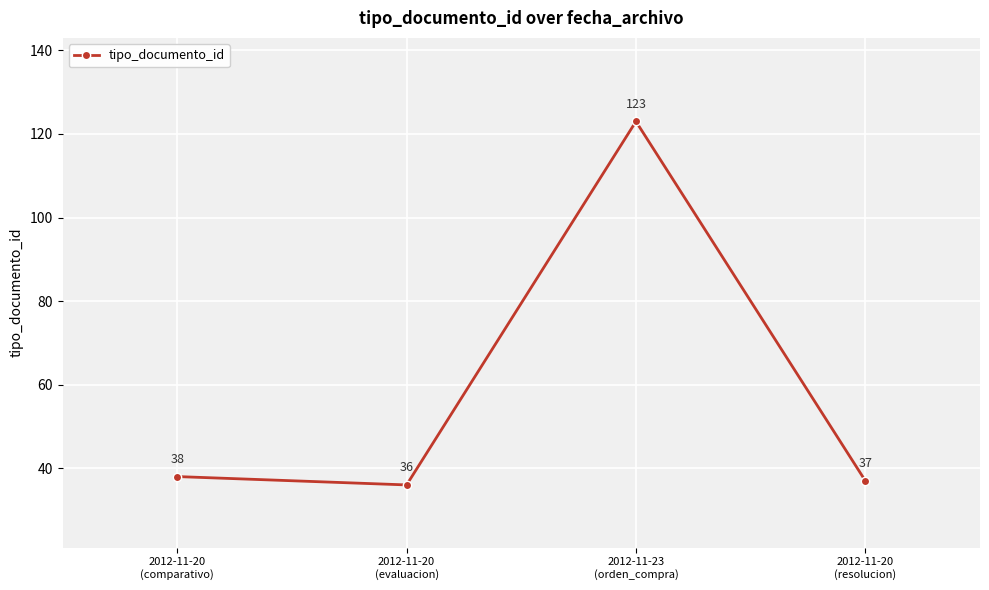

What position from the right is 2012-11-20
(comparativo)?

4